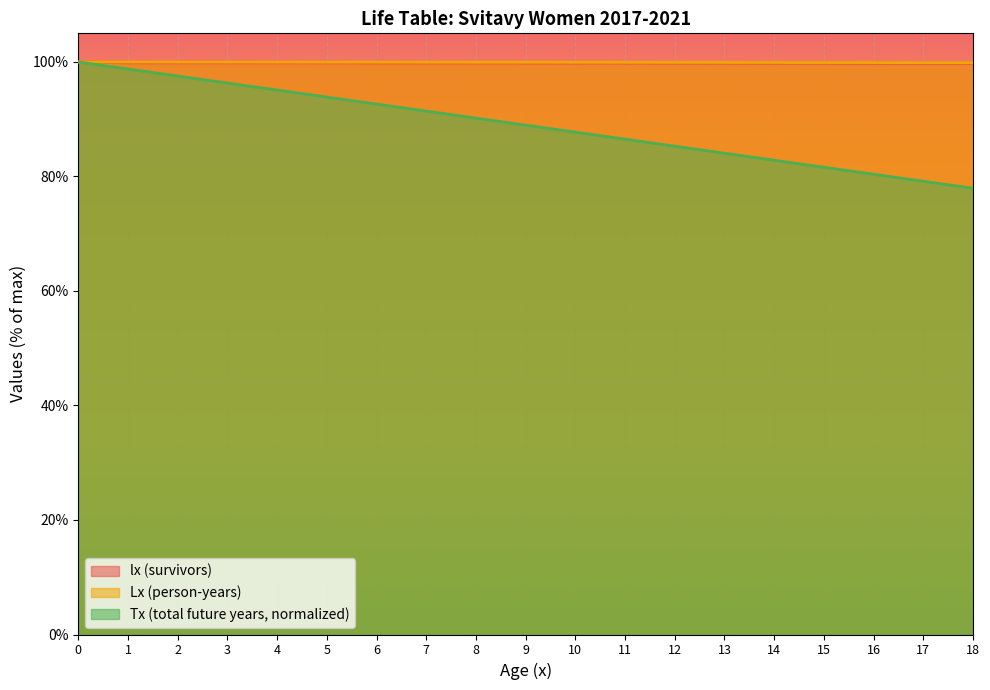

Reading left to right, list all the values displayed in this chart.

lx: 0=100.0	1=99.8	2=99.8	3=99.8	4=99.8	5=99.8	6=99.8	7=99.8	8=99.8	9=99.8	10=99.8	11=99.8	12=99.8	13=99.8	14=99.8	15=99.8	16=99.8	17=99.7	18=99.7
Lx: 0=100.0	1=100.0	2=100.0	3=100.0	4=100.0	5=100.0	6=100.0	7=100.0	8=99.9	9=99.9	10=99.9	11=99.9	12=99.9	13=99.9	14=99.9	15=99.9	16=99.9	17=99.9	18=99.9
Tx: 0=100.0	1=98.8	2=97.5	3=96.3	4=95.1	5=93.9	6=92.6	7=91.4	8=90.2	9=89.0	10=87.7	11=86.5	12=85.3	13=84.1	14=82.8	15=81.6	16=80.4	17=79.2	18=77.9